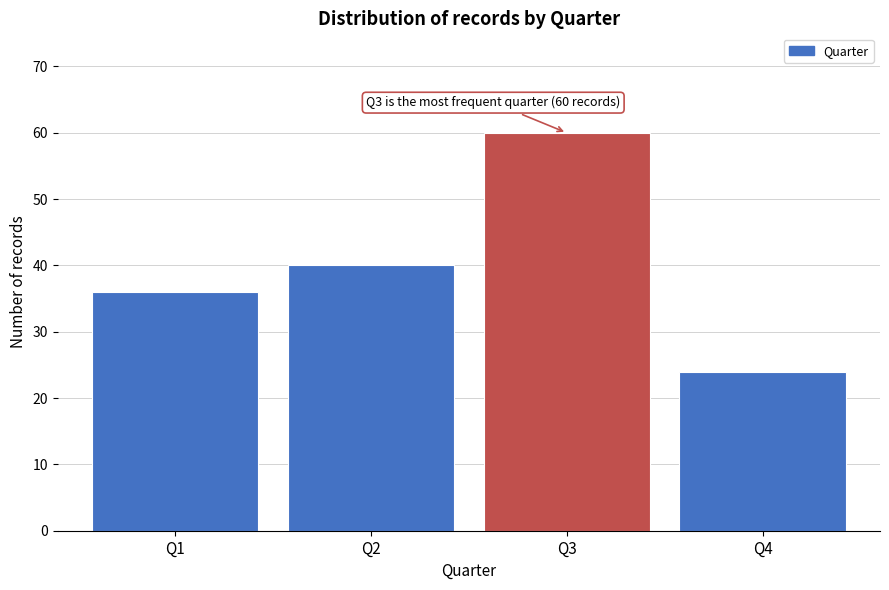

Reading left to right, transcribe all the data shown in this chart.

36	40	60	24